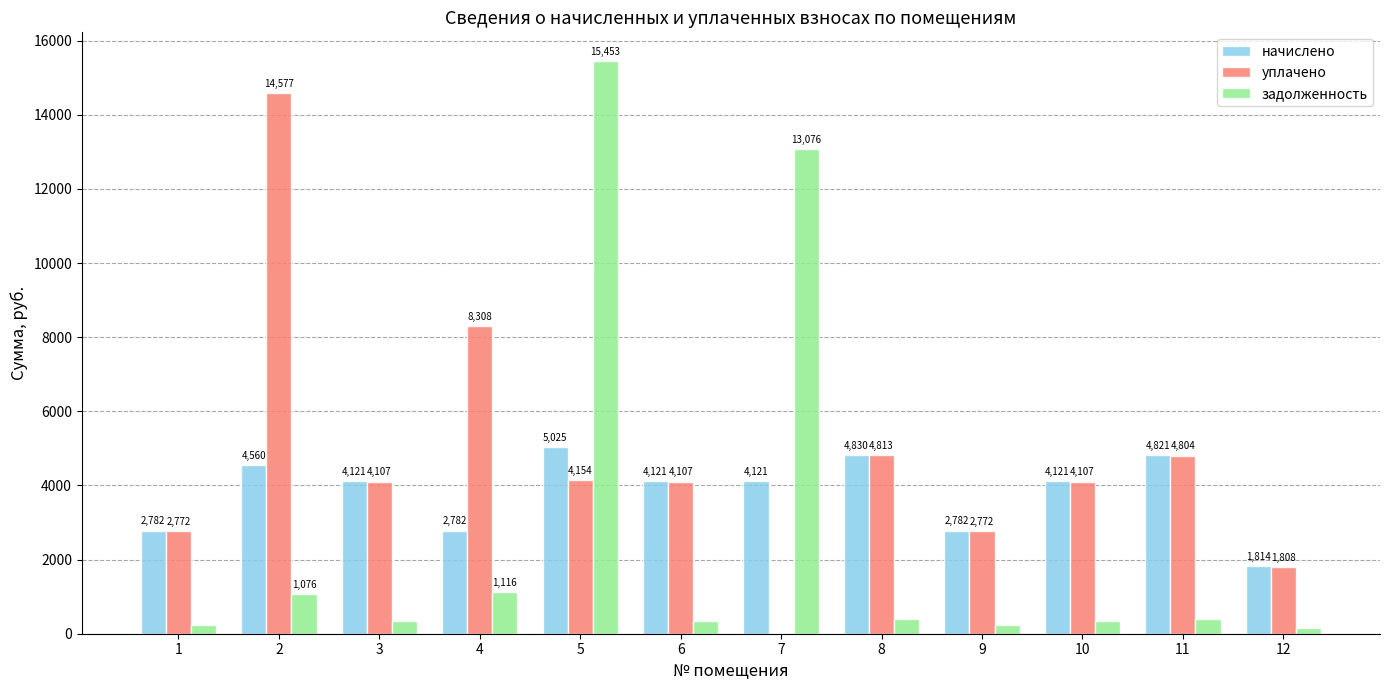

Are the bars horizontal?

No